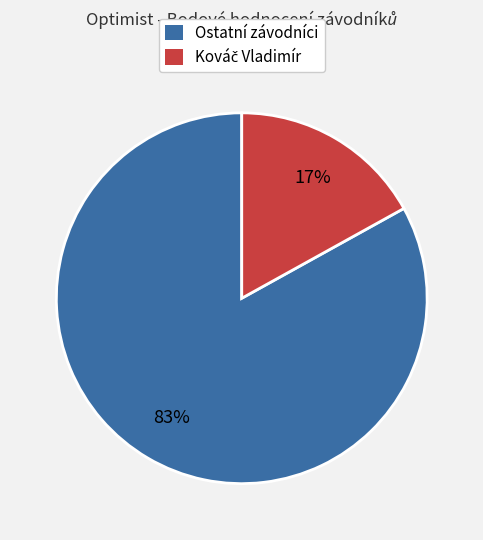

To the nearest percent, what percentage of the pie is Ostatní závodníci?

83%